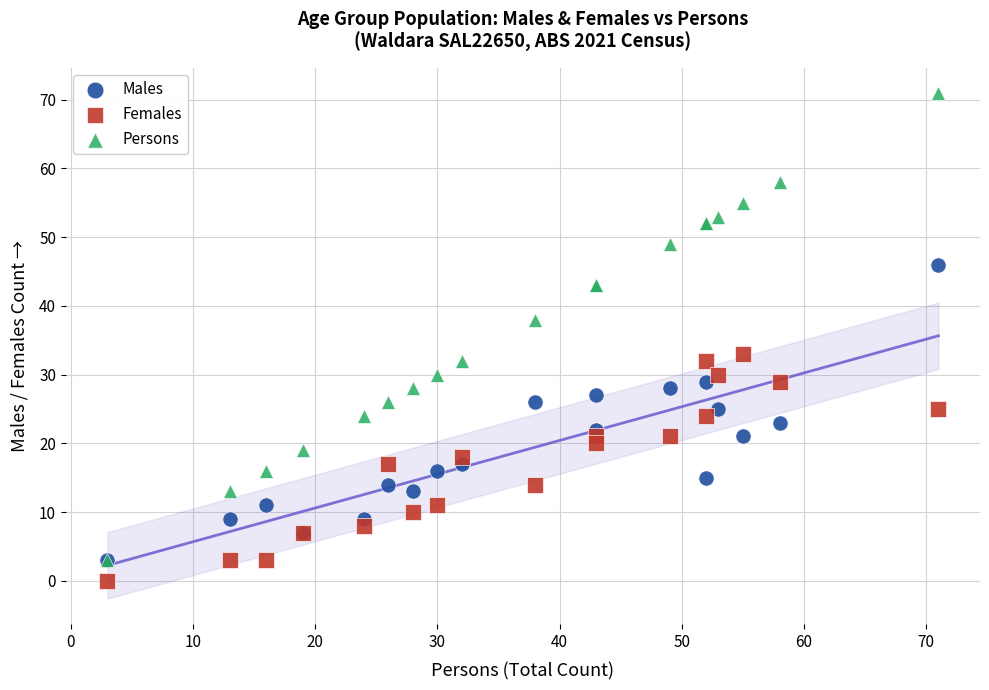

Which series contains the lowest Y value?

Females